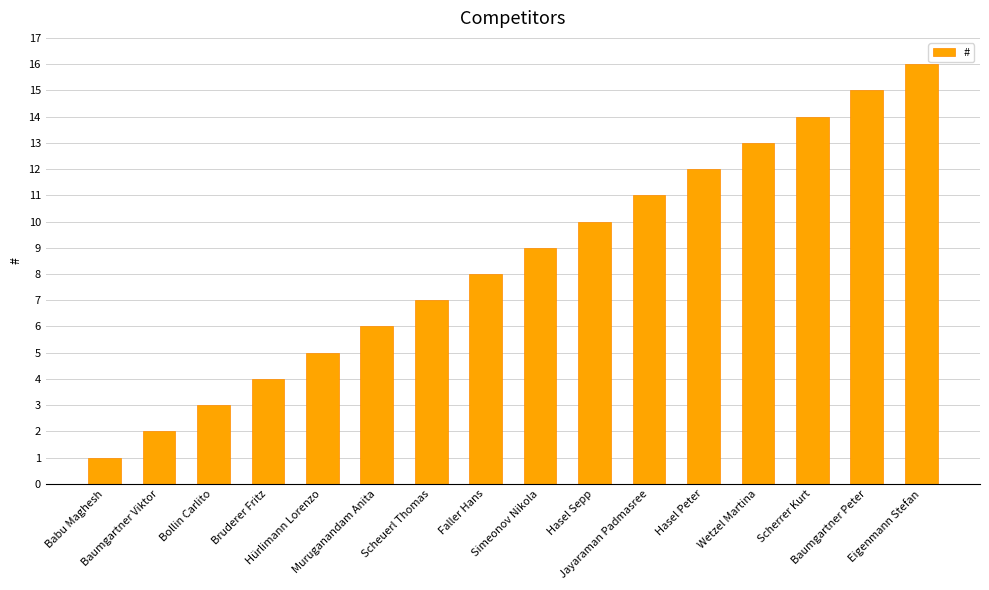

How many series are shown in this chart?

1